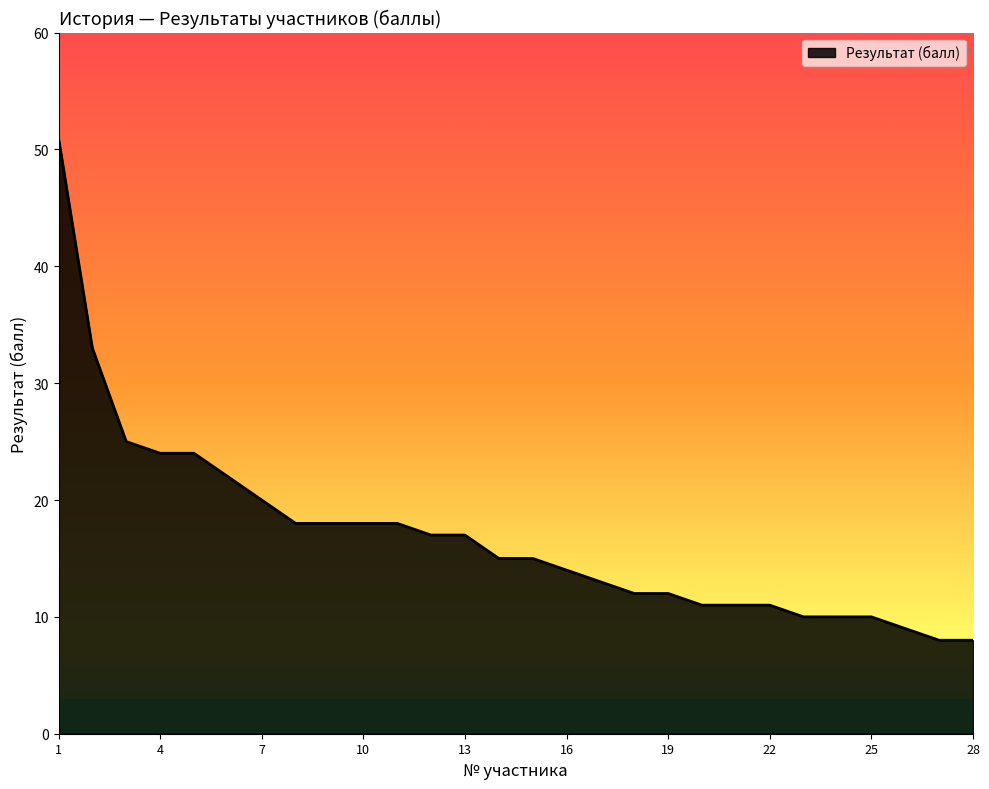

What is the greatest value displayed?

51